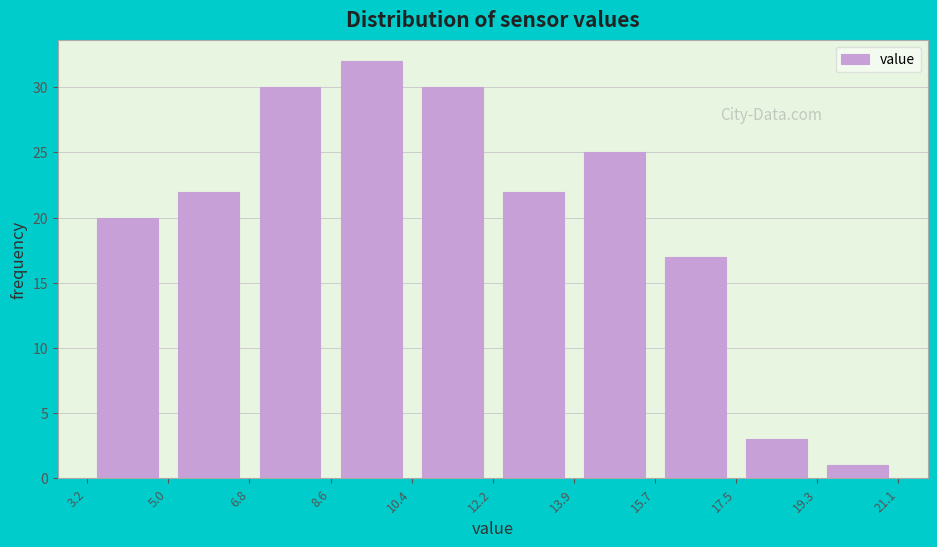

What is the height of the bar covering 17.5 to 19.3 on the x-axis? The values are not printed on the chart, so give them approximately, as read against the axis.

3